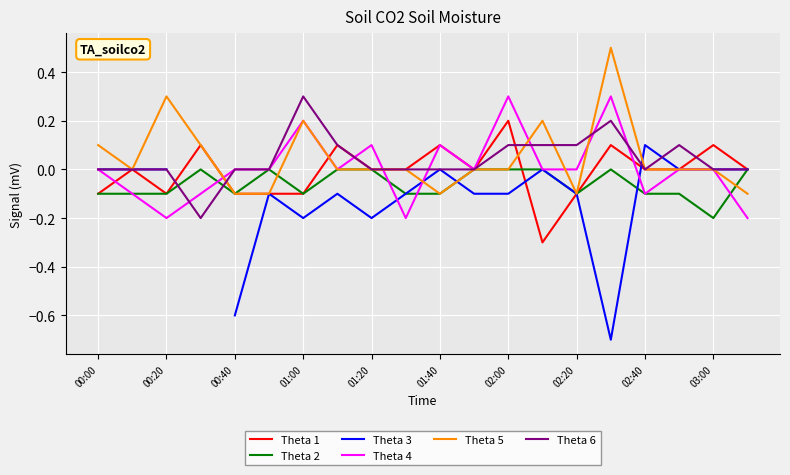

Which category has the lowest value in the Theta 2 series?

03:00